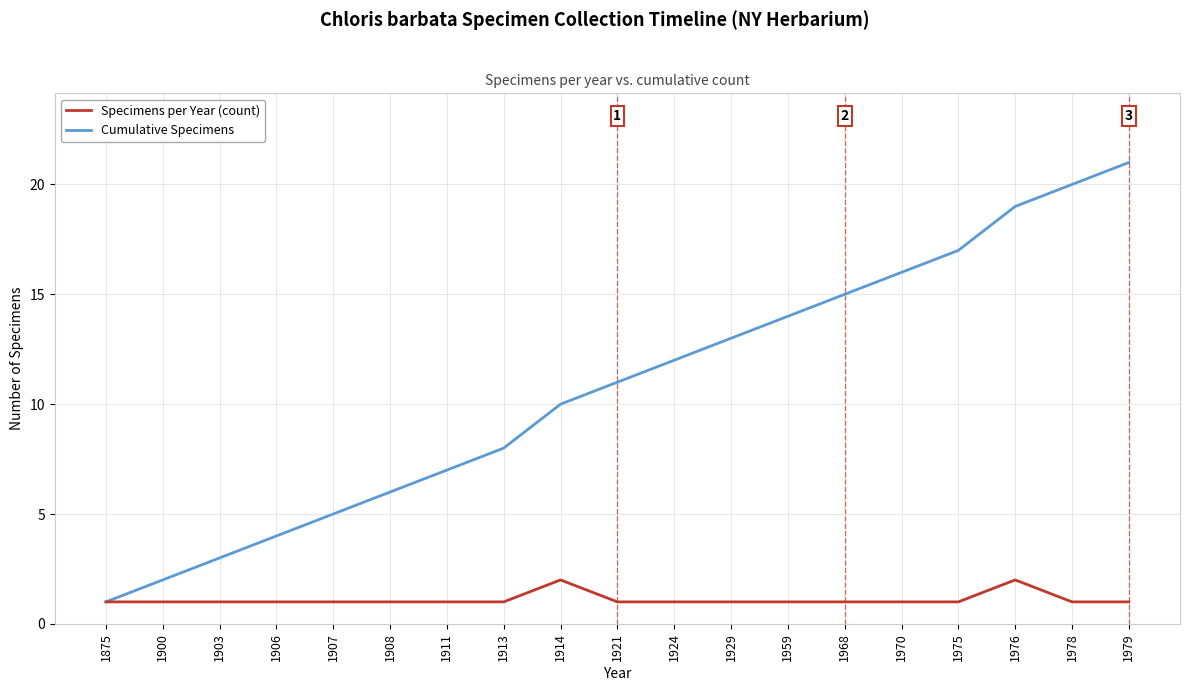

Does the chart have visible grid lines?

Yes